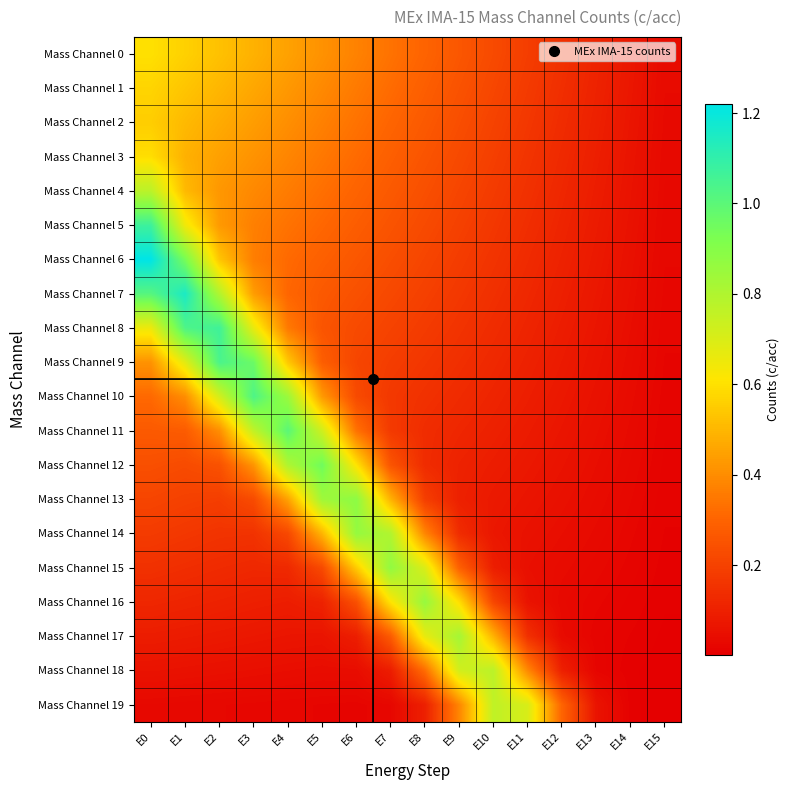

Rank the series by their maximum value, from lowest to highest.

Mass Channel 2, Mass Channel 1, Mass Channel 3, Mass Channel 0, Mass Channel 19, Mass Channel 18, Mass Channel 4, Mass Channel 17, Mass Channel 16, Mass Channel 14, Mass Channel 15, Mass Channel 13, Mass Channel 12, Mass Channel 11, Mass Channel 10, Mass Channel 9, Mass Channel 8, Mass Channel 5, Mass Channel 7, Mass Channel 6